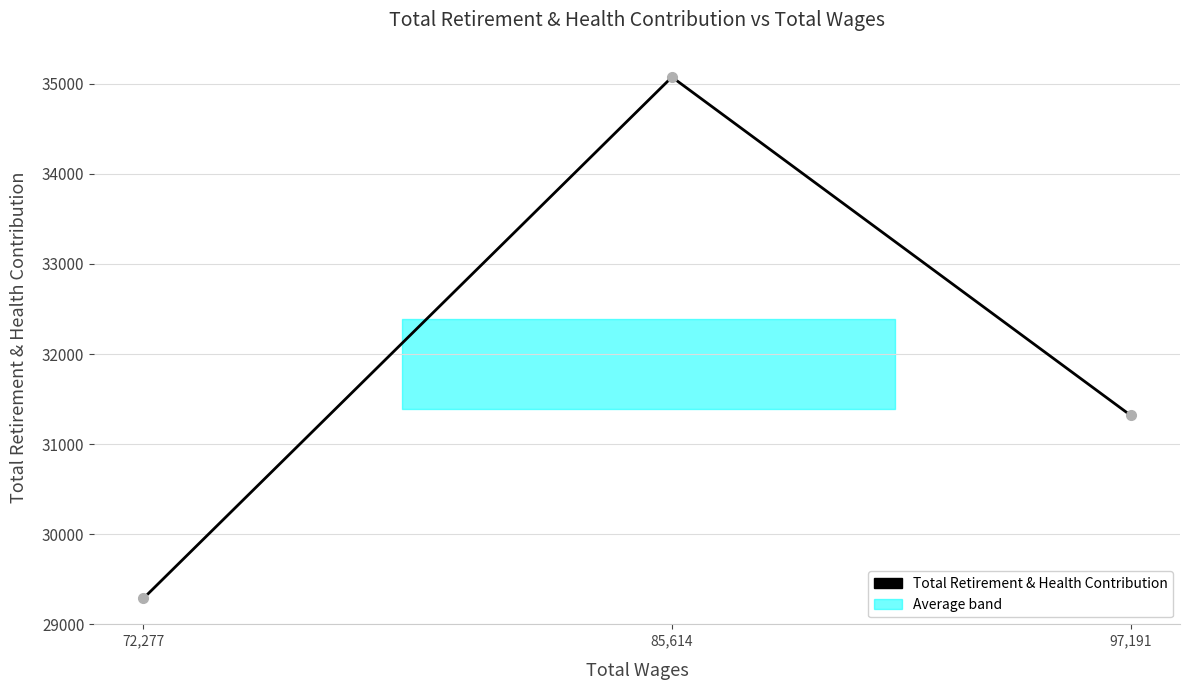

List the labels in order of value, largest first.

85,614, 97,191, 72,277